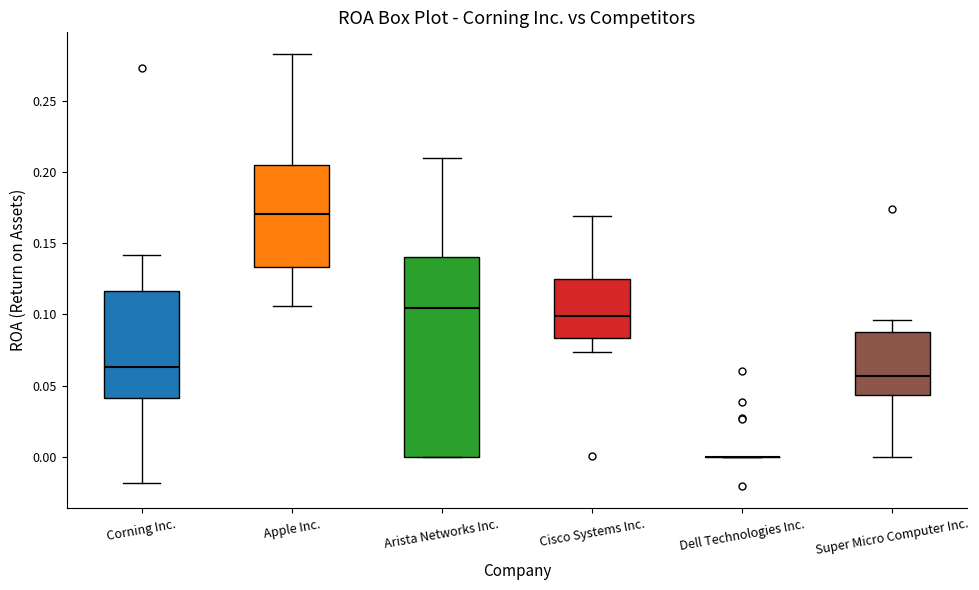

Comparing the boxes themselves (not the whiskers), which one is the tallest?

Arista Networks Inc.